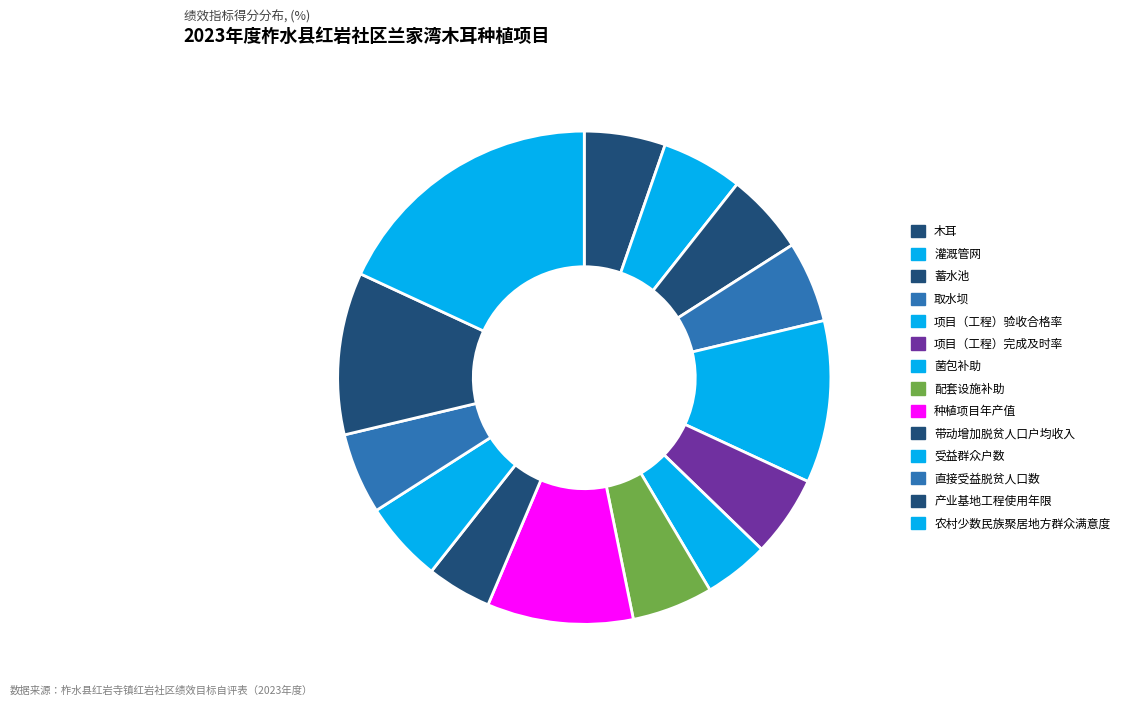

What is the largest slice in the pie chart?

农村少数民族聚居地方群众满意度